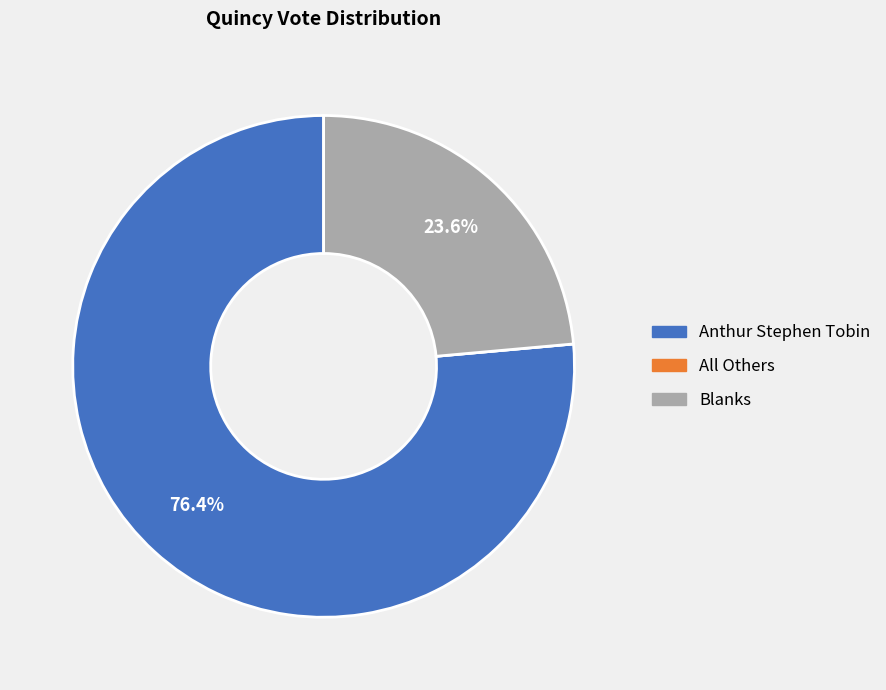

Which slice is the largest?

Anthur Stephen Tobin